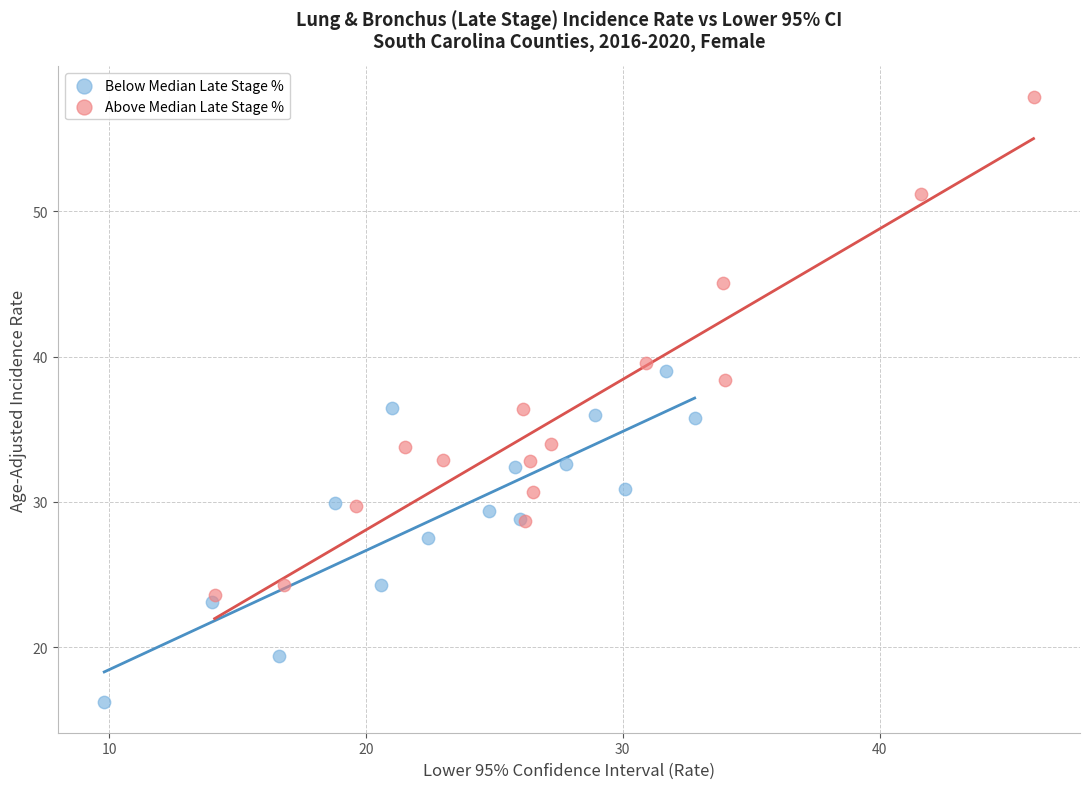

What are all the series names shown in the legend?

Below Median Late Stage %, Above Median Late Stage %